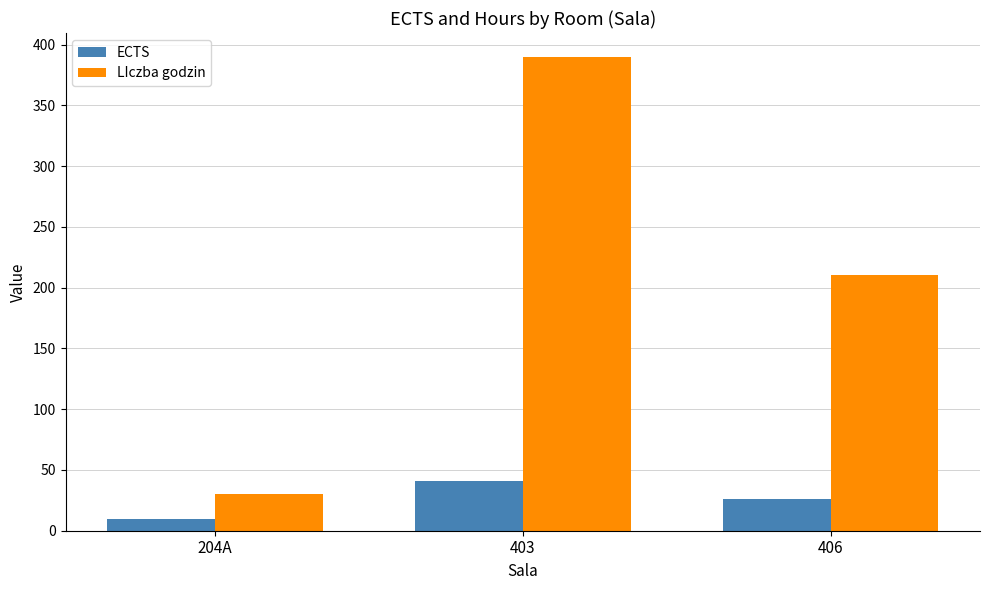

Rank the series by their maximum value, from highest to lowest.

LIczba godzin, ECTS